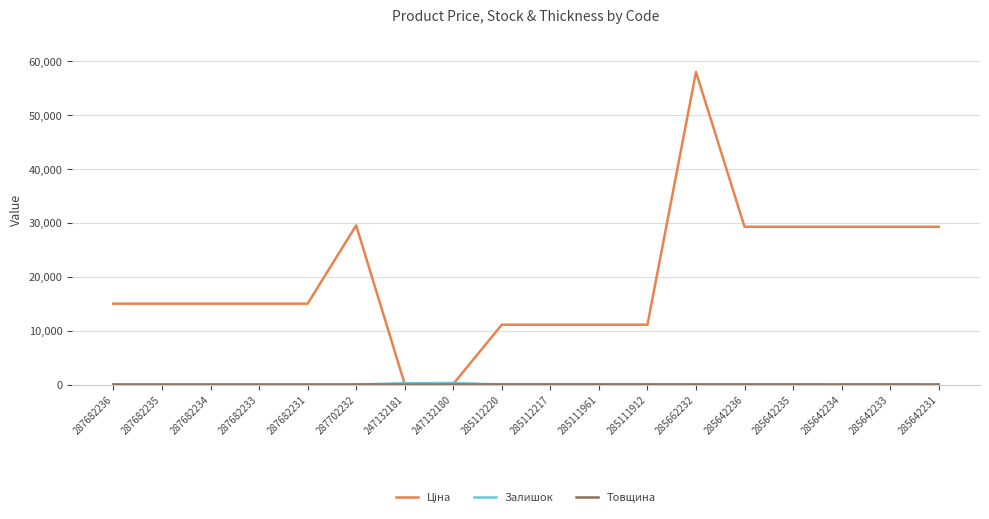

What is the total value across all series at 285642231?

29311.9